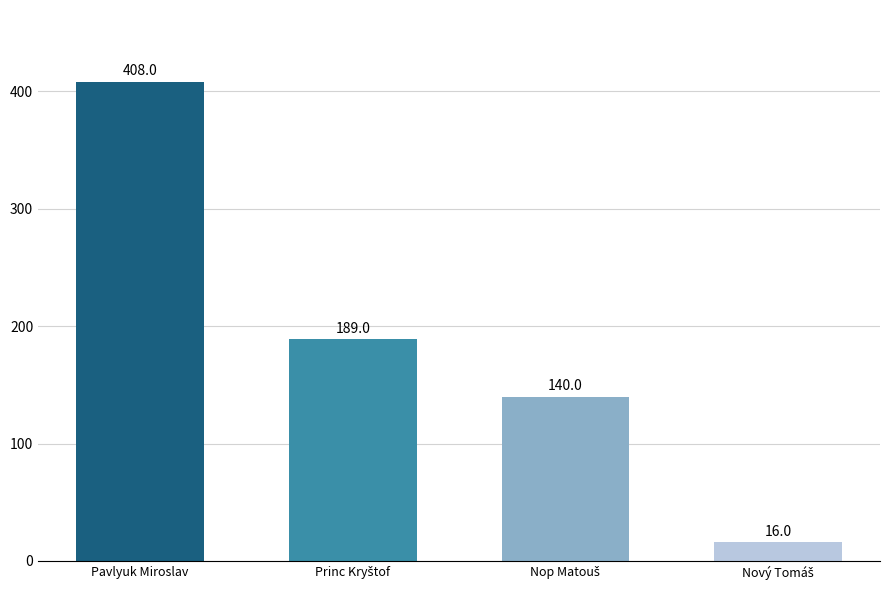

Reading right to left, list all the values displayed in this chart.

16	140	189	408